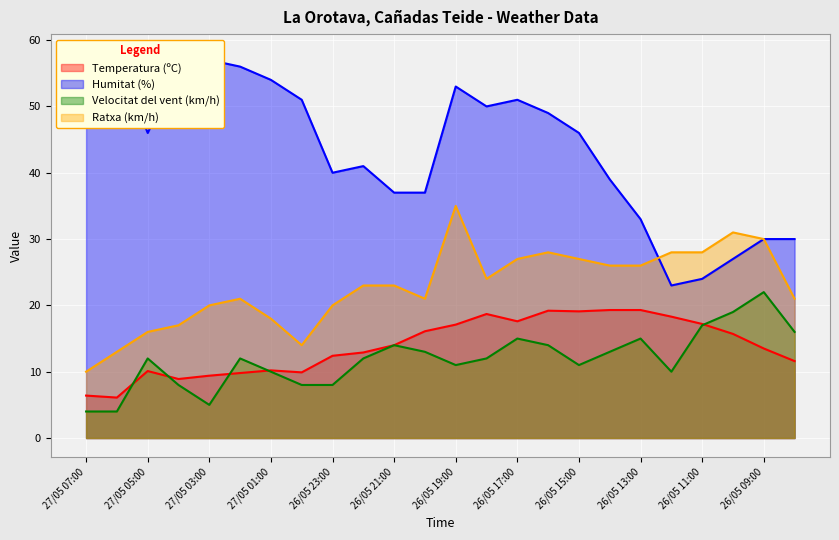

True or false: Ratxa (km/h) and Temperatura (ºC) intersect in this chart.

False